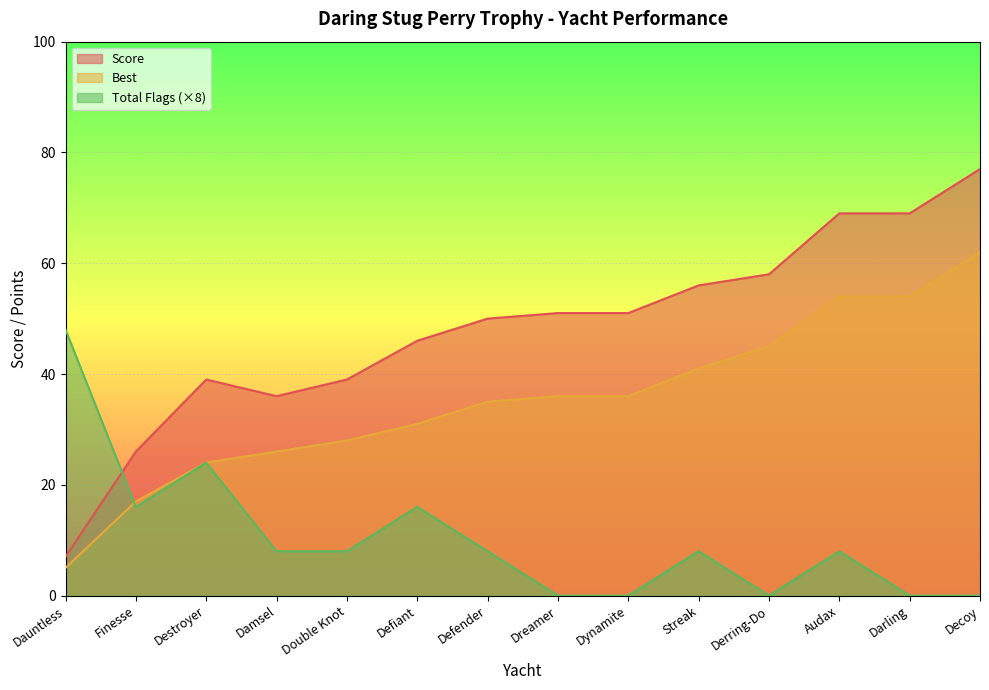

True or false: Score and Best cross at least once.

False